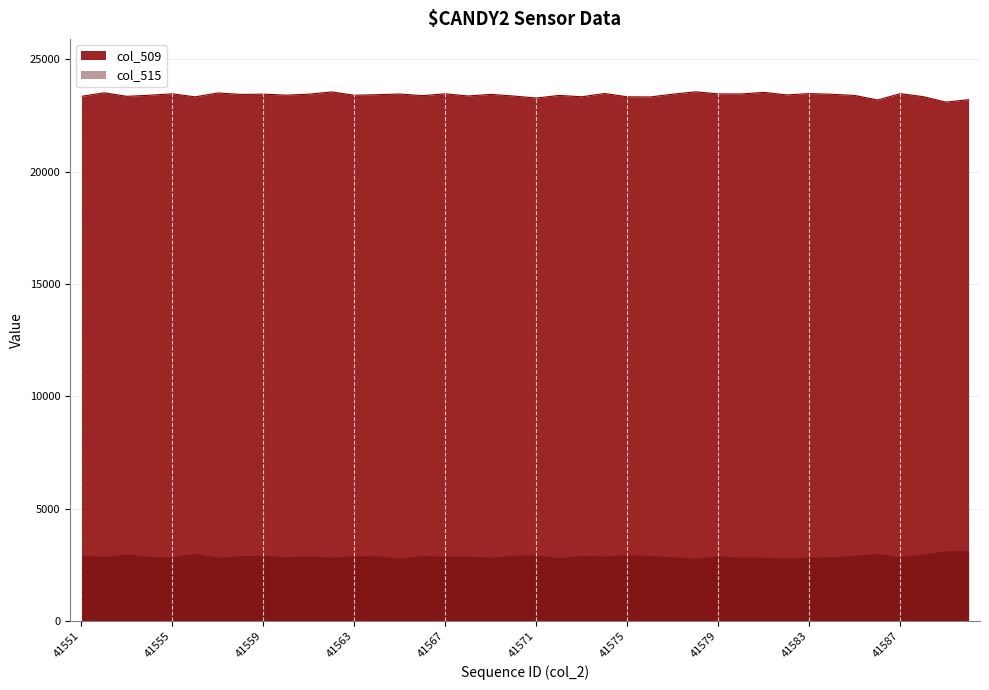

True or false: col_510 and col_516 intersect in this chart.

False